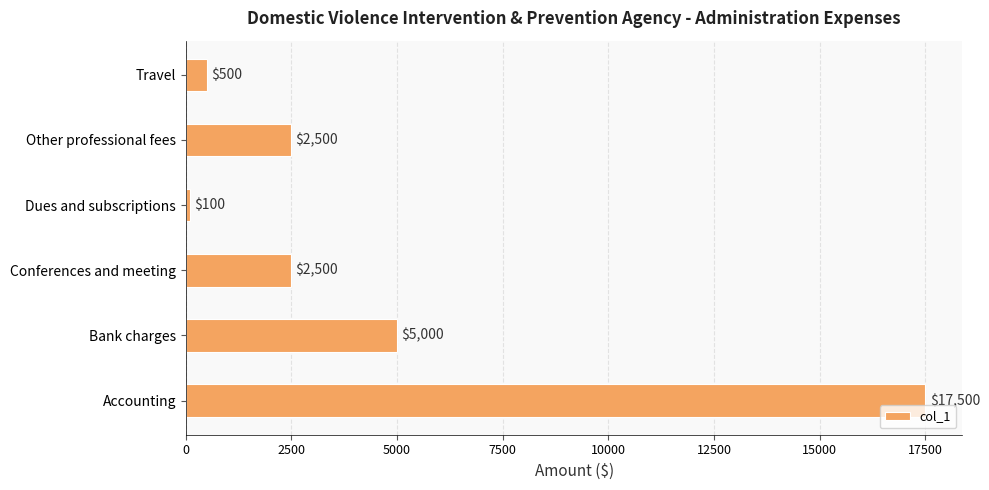

How many values are below 2500?

2